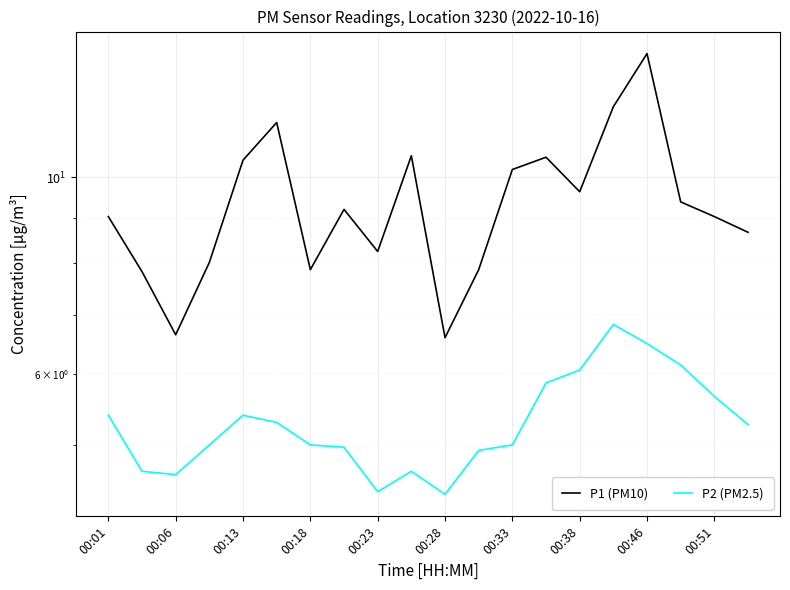

Reading right to left, list all the values displayed in this chart.

P1 (PM10): 8.7	9.0	9.4	13.8	12.0	9.6	10.5	10.2	7.9	6.6	10.6	8.2	9.2	7.9	11.5	10.4	8.0	6.7	7.8	9.0
P2 (PM2.5): 5.3	5.7	6.2	6.5	6.8	6.1	5.9	5.0	4.9	4.4	4.7	4.4	5.0	5.0	5.3	5.4	5.0	4.6	4.7	5.4